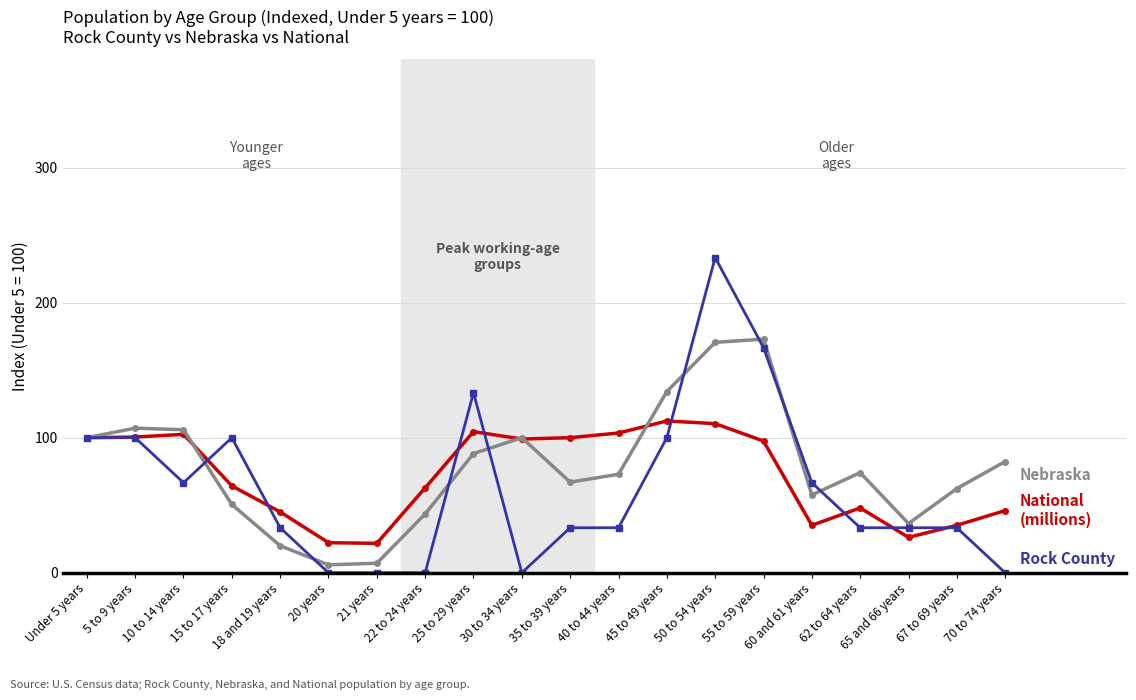

What is the maximum value shown in the chart?

233.3